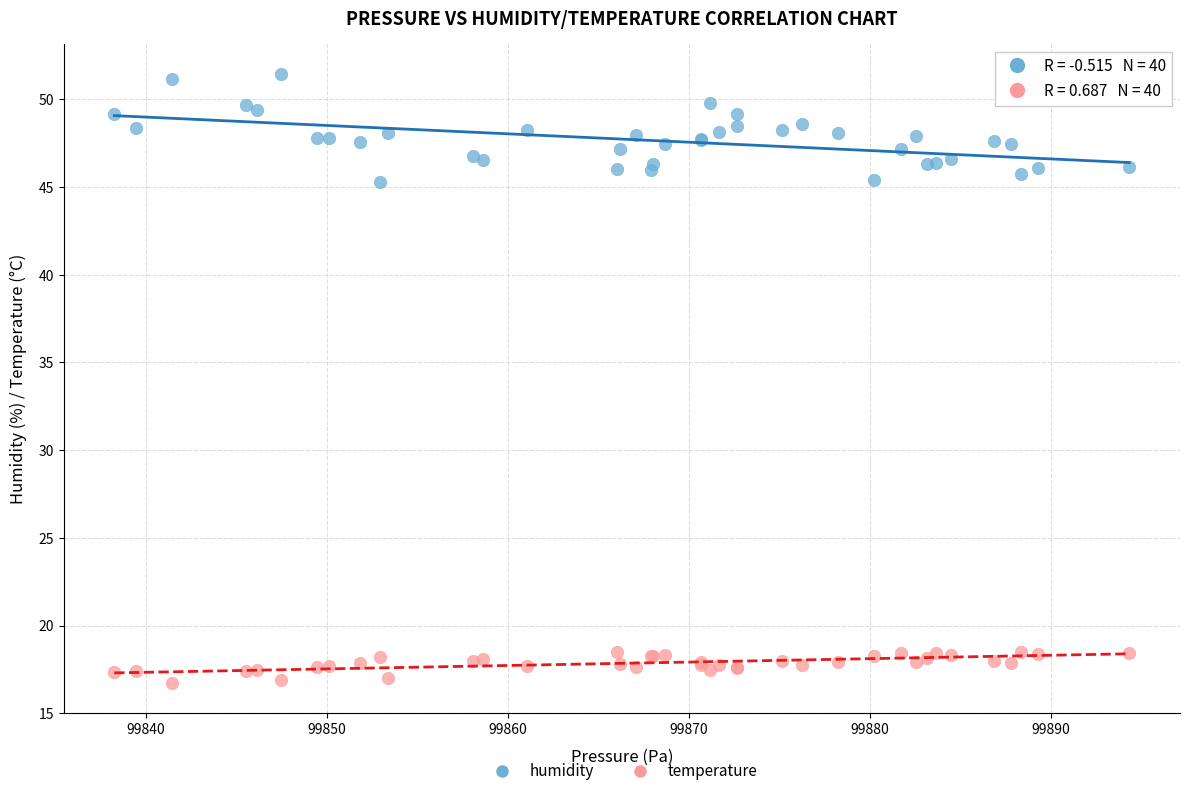

Which series has the largest Y range (max minus min)?

humidity